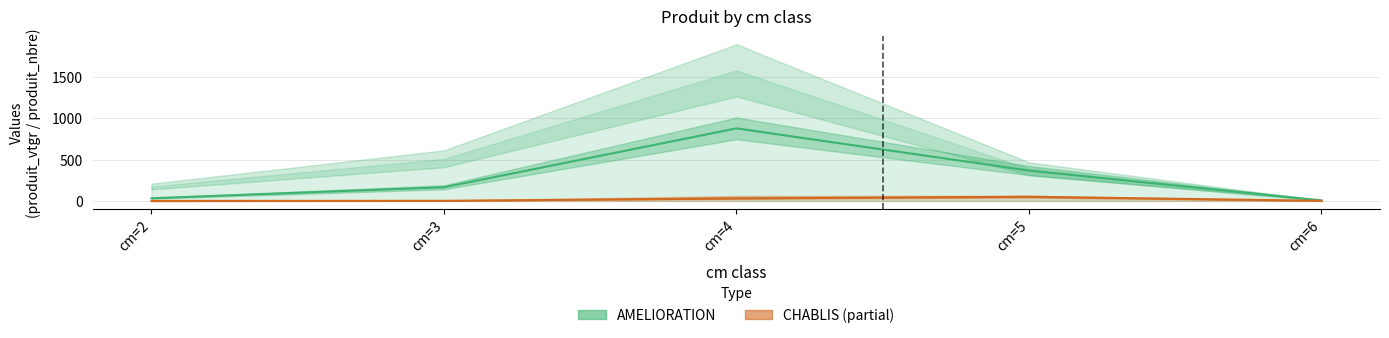

What is the value of the AMELIORATION produit_vtgr point at the 3rd from the left?

878.0